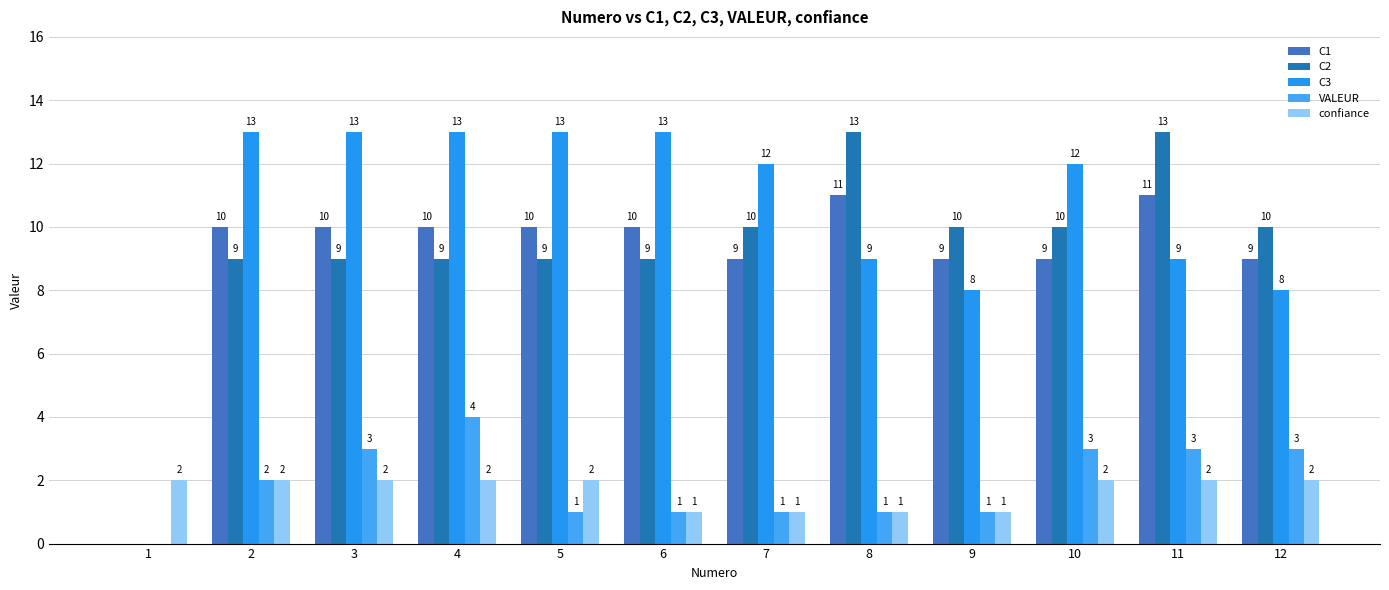

What is the difference between the maximum and minimum values in the VALEUR series?

4